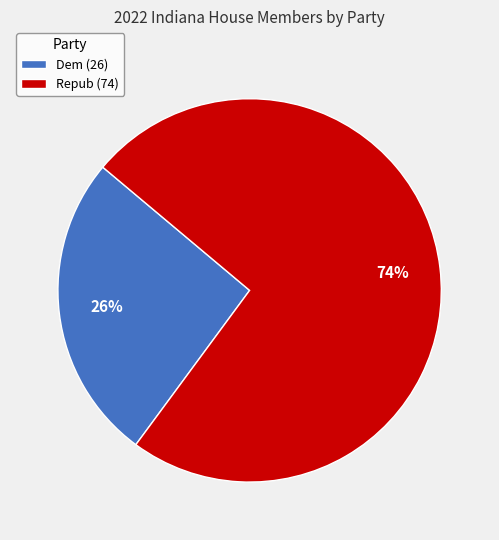

Is there a majority slice in this chart?

Yes